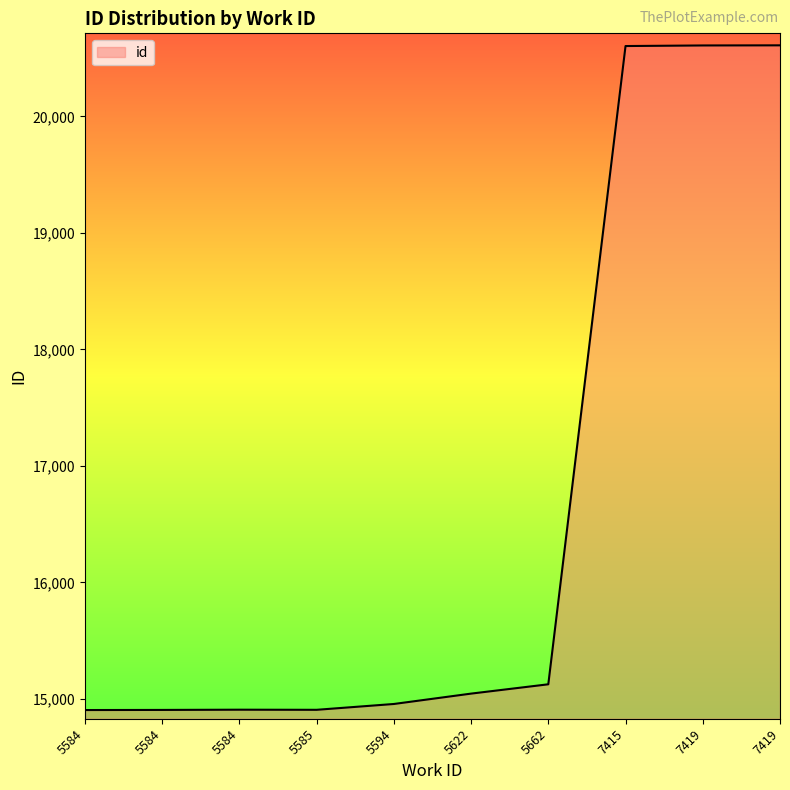

How many lines are shown in the chart?

1